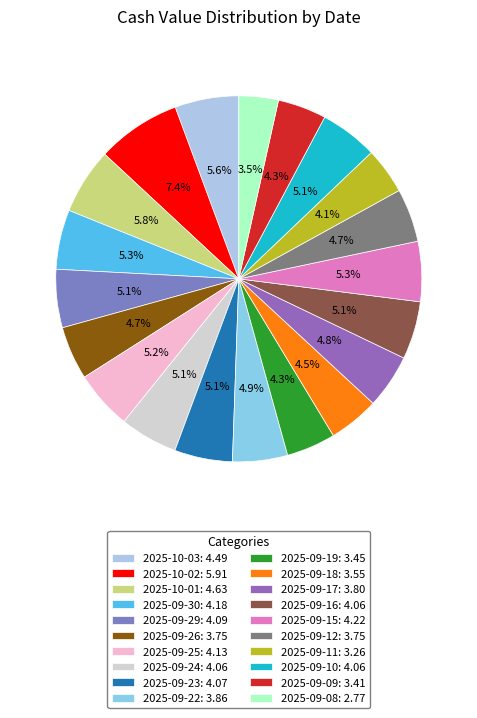

Is it true that 2025-09-17 is 18% of the pie?

False